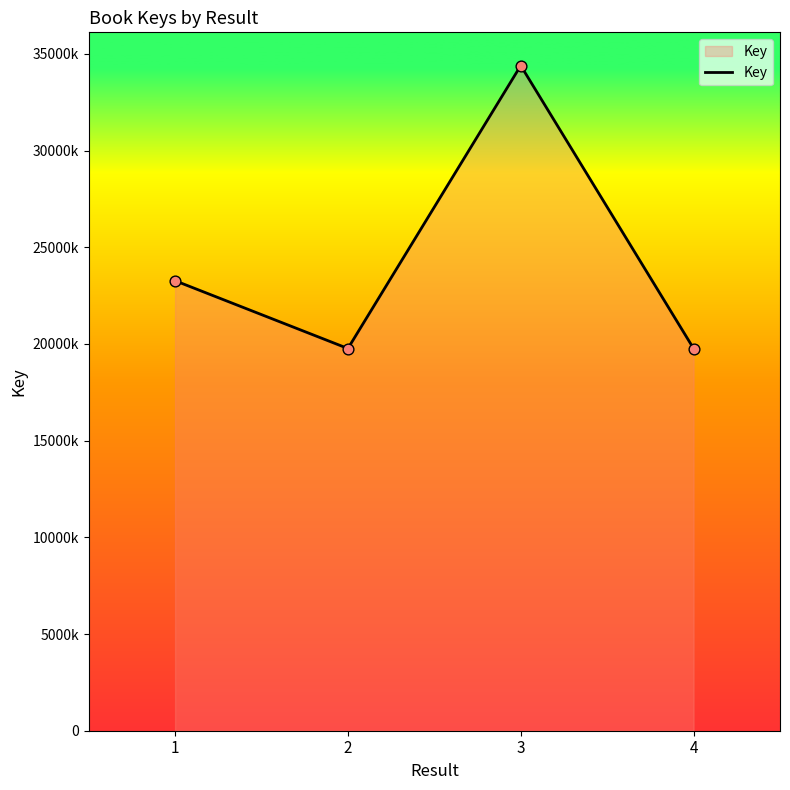

Which has a higher value, 1 or 4?

1